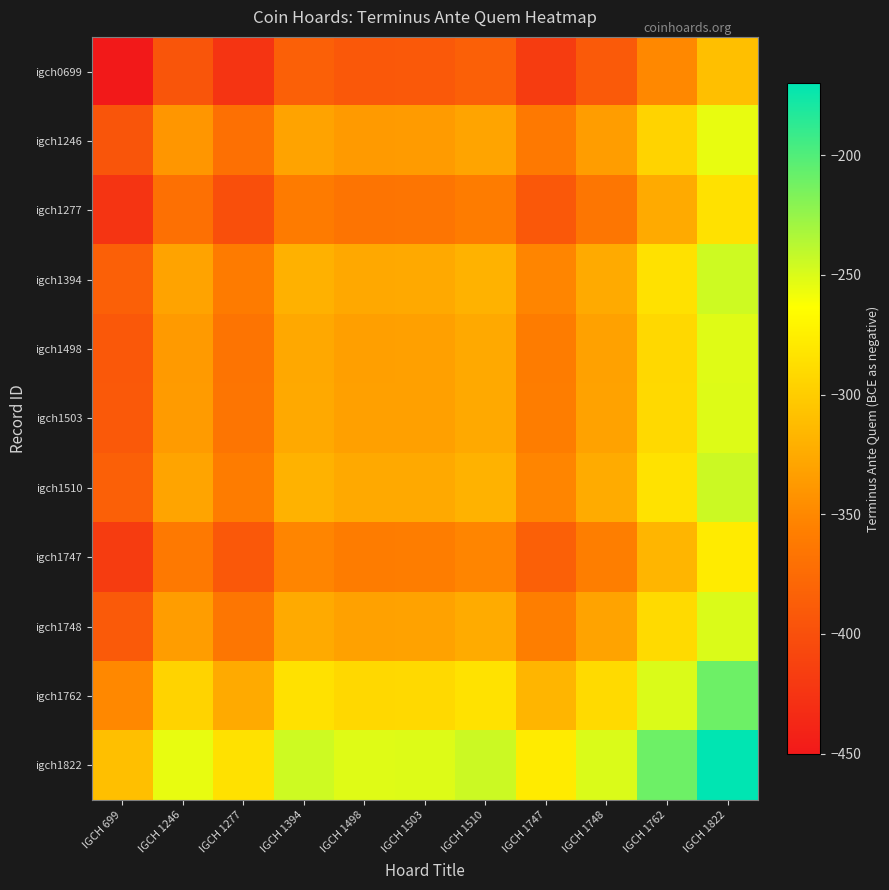

Rank the series at IGCH 1498 from highest to lowest value.

igch1822, igch1762, igch1510, igch1394, igch1748, igch1503, igch1498, igch1246, igch1747, igch1277, igch0699